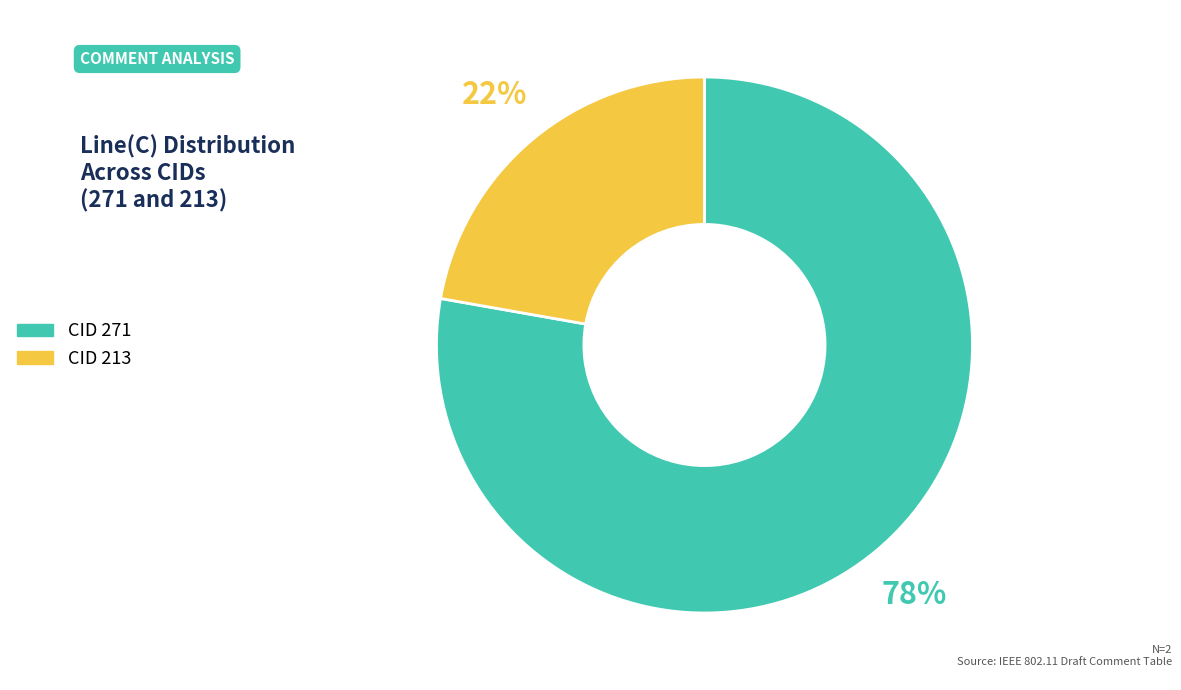

How many slices are in this pie chart?

2